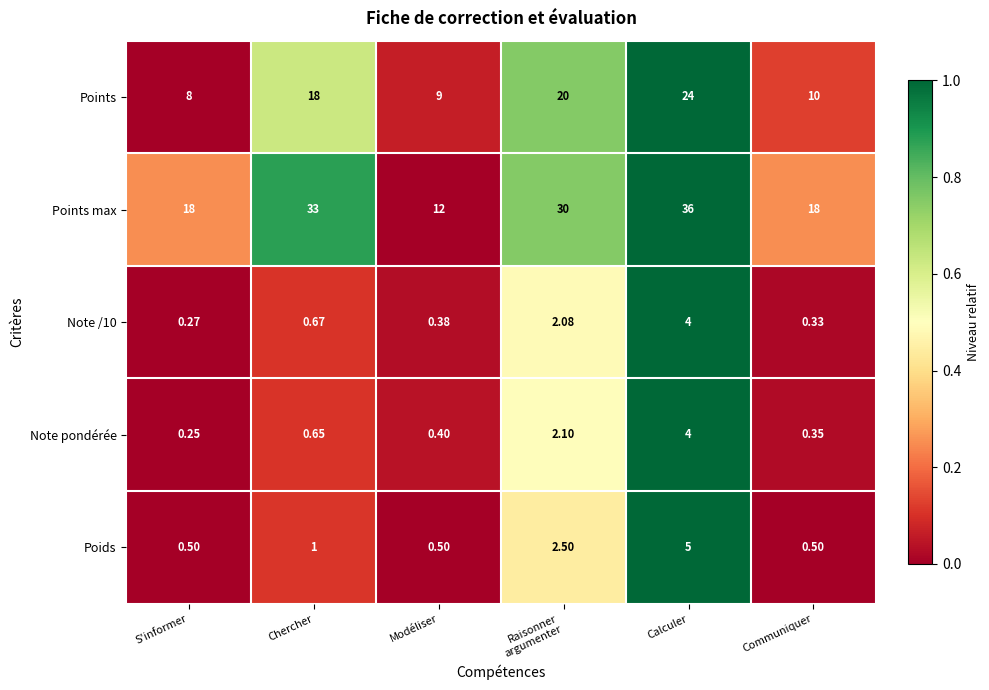

Which series changed the most between Chercher and Modéliser?

Points max